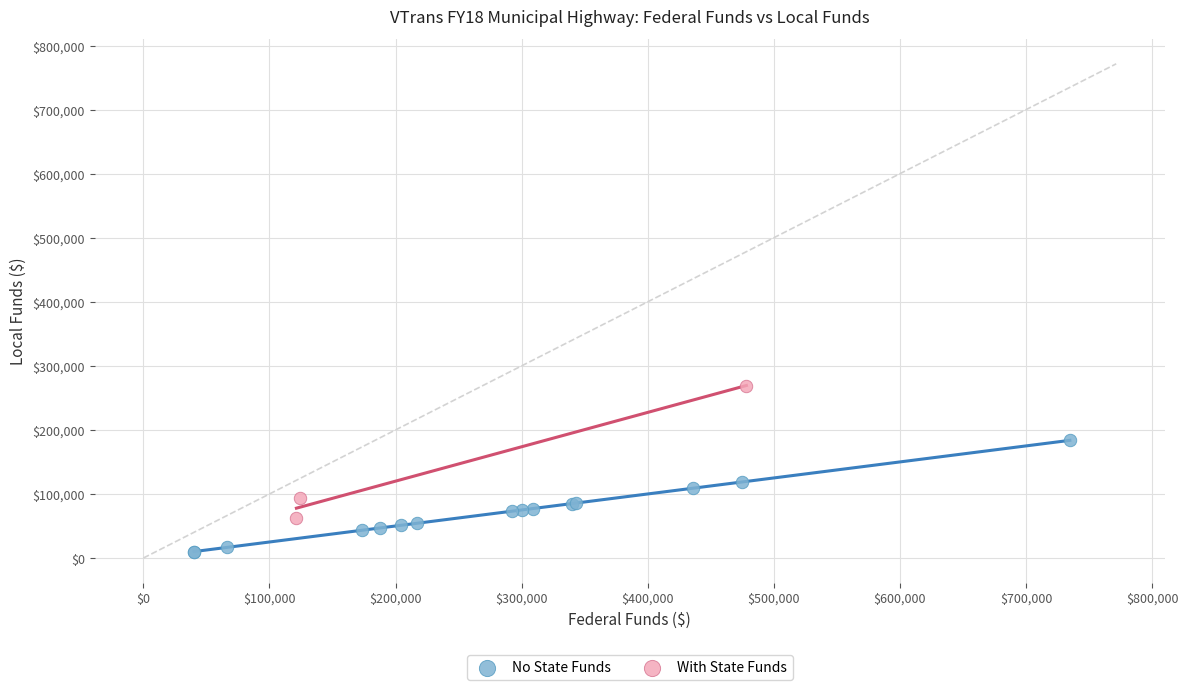

Which series reaches the maximum Y coordinate?

With State Funds